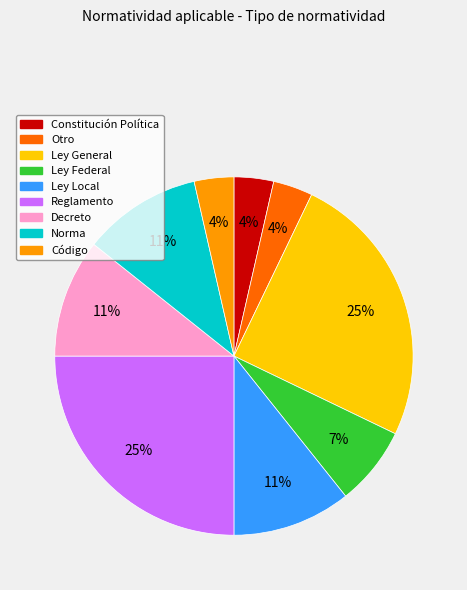

Between Ley Federal and Reglamento, which is larger?

Reglamento